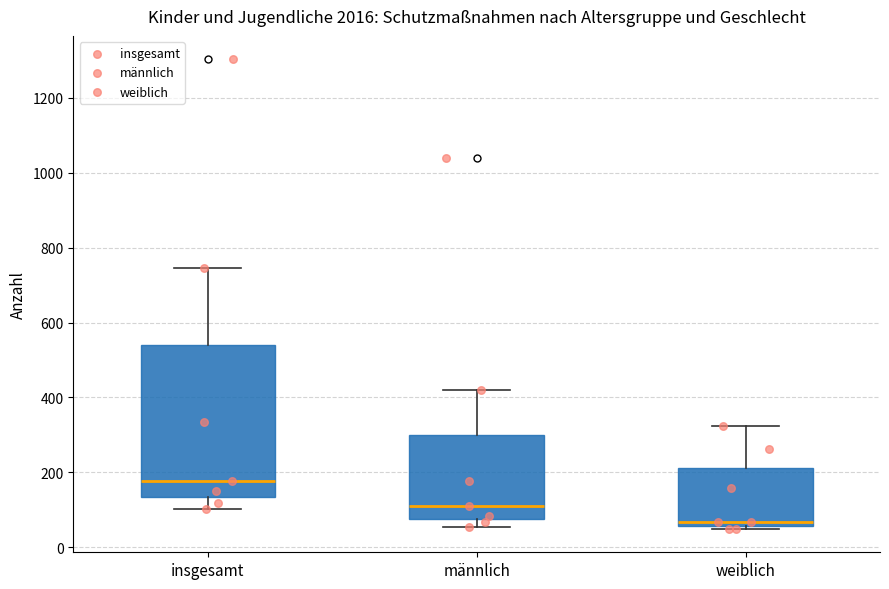

Where does the lower whisker of the box for insgesamt end on the y-axis? The values are not printed on the chart, so give them approximately, as read against the axis.

100